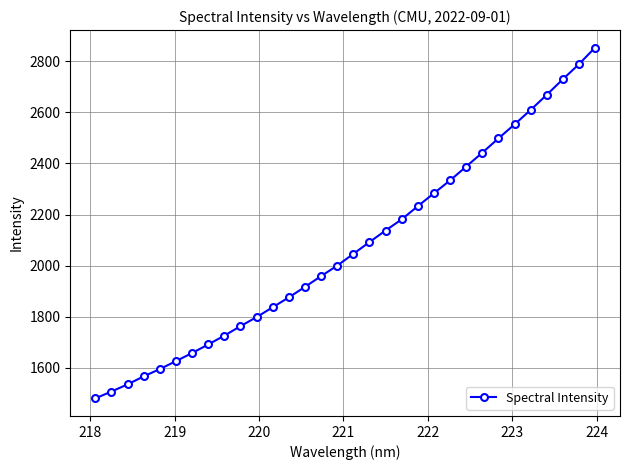

What is the difference between the maximum and minimum values?

1372.7